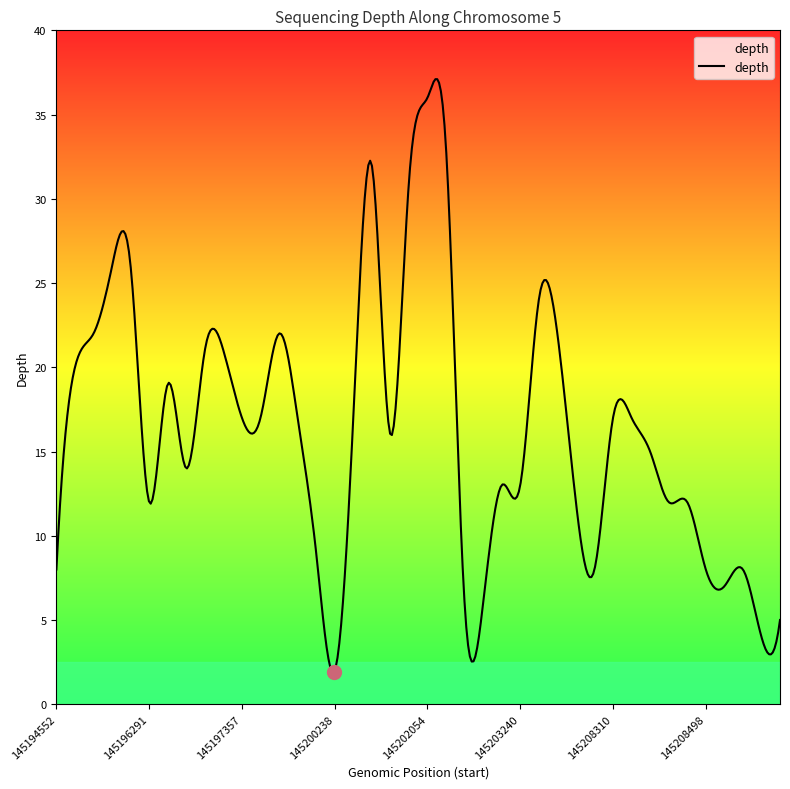

What is the average value?

16.4